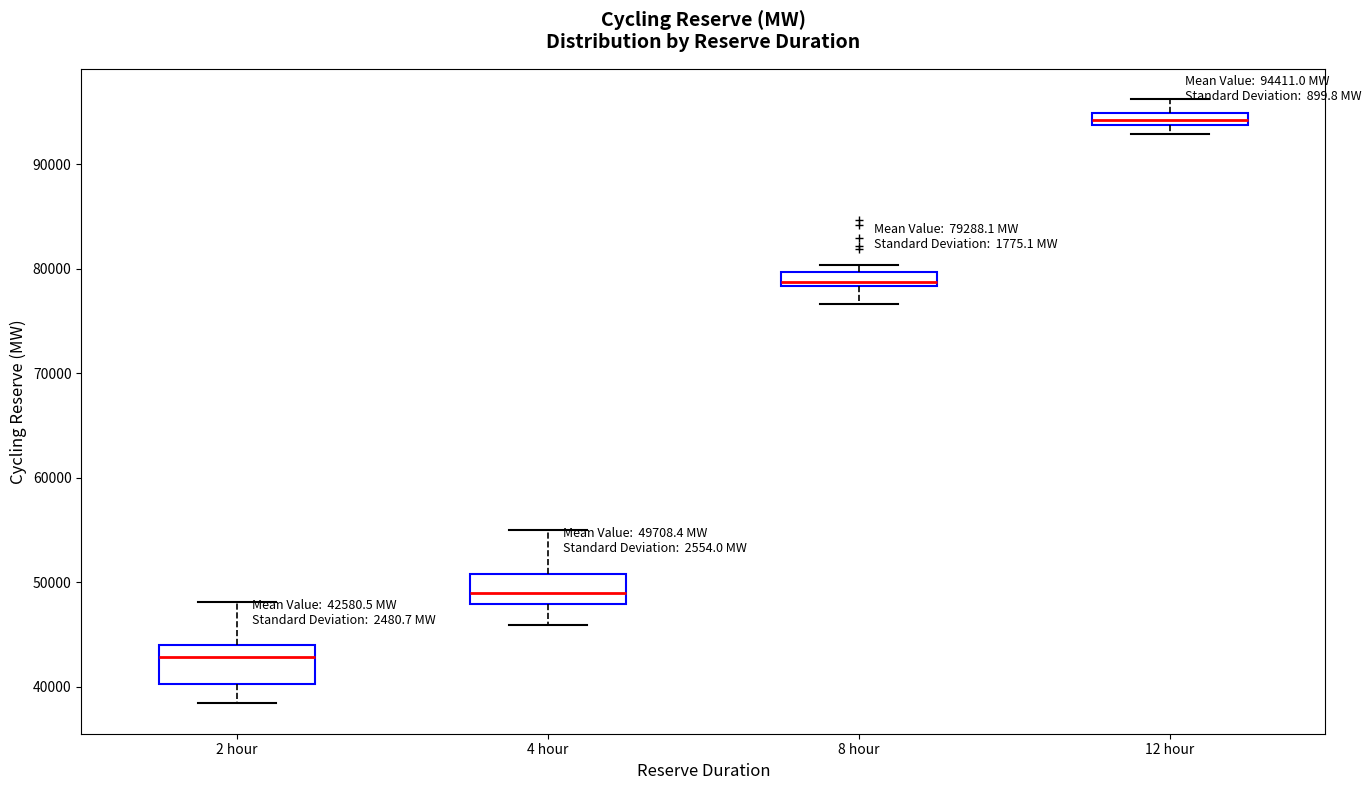

Which box's median line is the highest?

12 hour